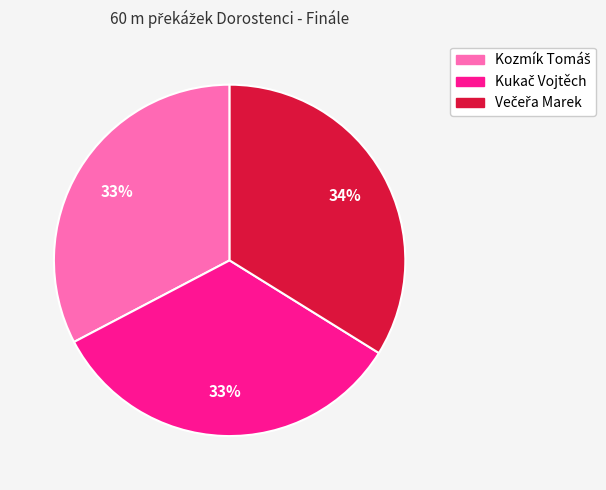

To the nearest percent, what is the difference between the largest and smallest slice percentages?

1%